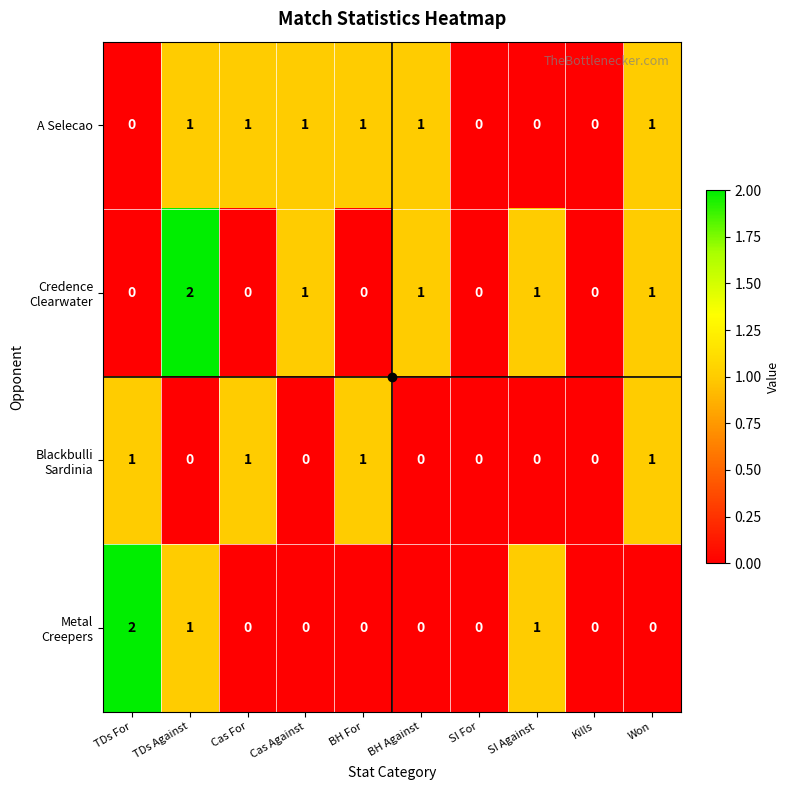

The value of A Selecao at BH Against is 0. True or false?

False